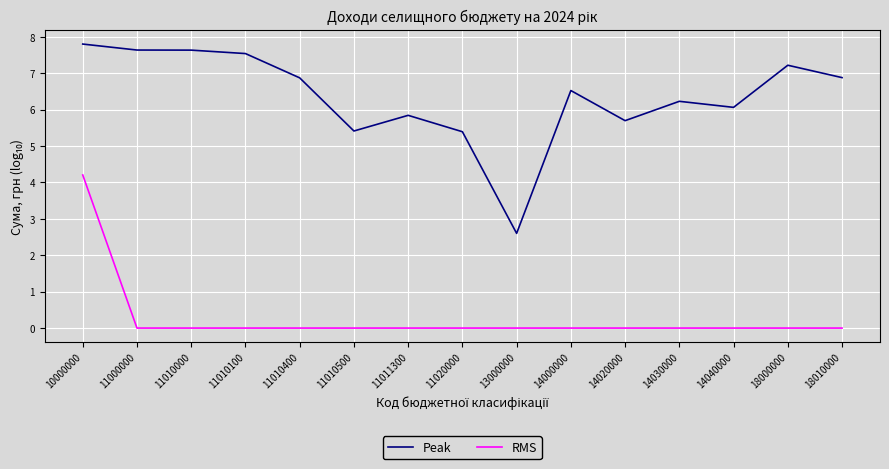

Which series has the largest total across all categories?

Peak